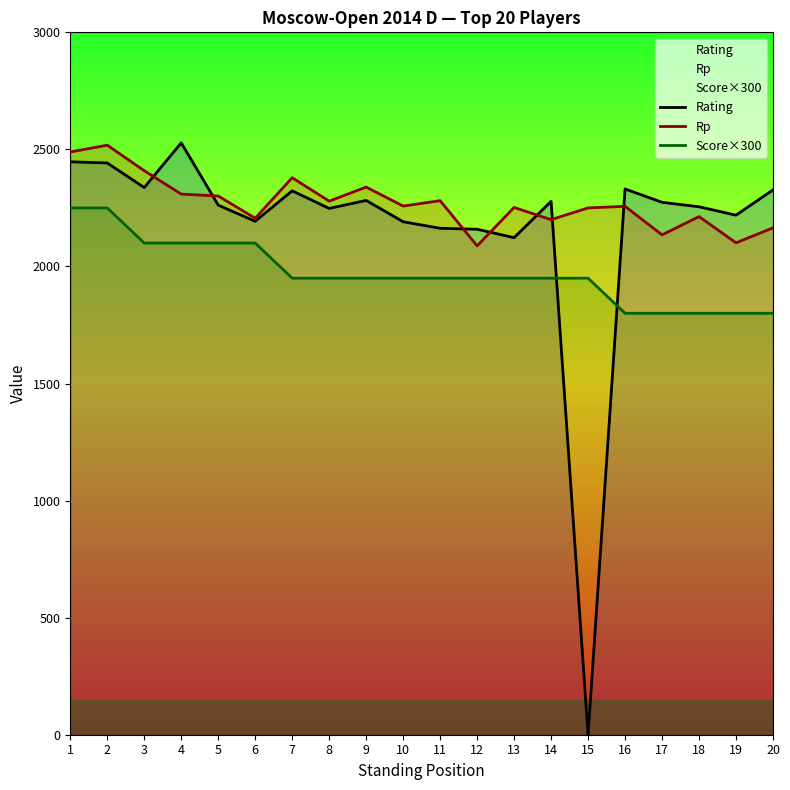

Between 2 and 1, which is larger?

1